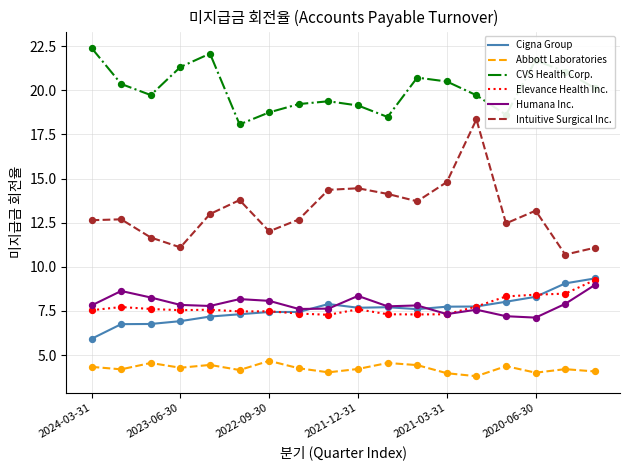

True or false: CVS Health Corp. and Cigna Group cross at least once.

False